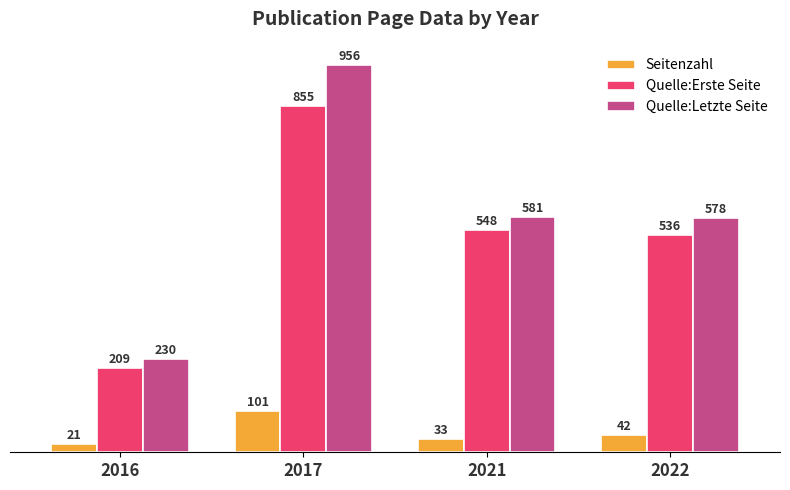

Rank the categories by Quelle:Letzte Seite value from highest to lowest.

2017, 2021, 2022, 2016